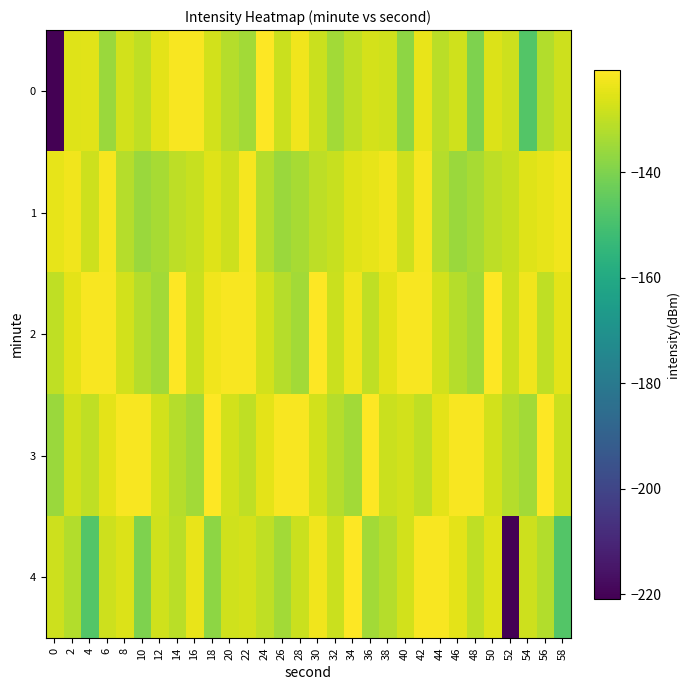

List the series in order of their peak value, lowest first.

1, 0, 2, 3, 4